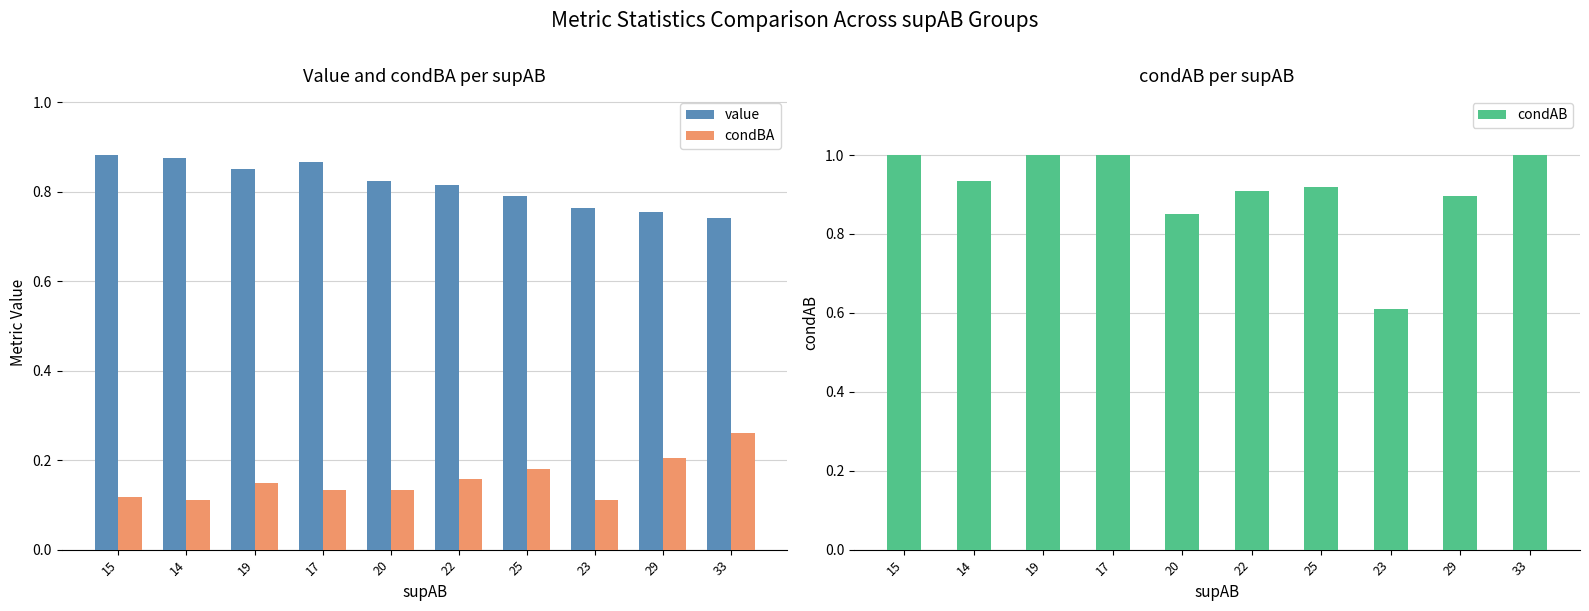

What are all the series names shown in the legend?

value, condBA, condAB